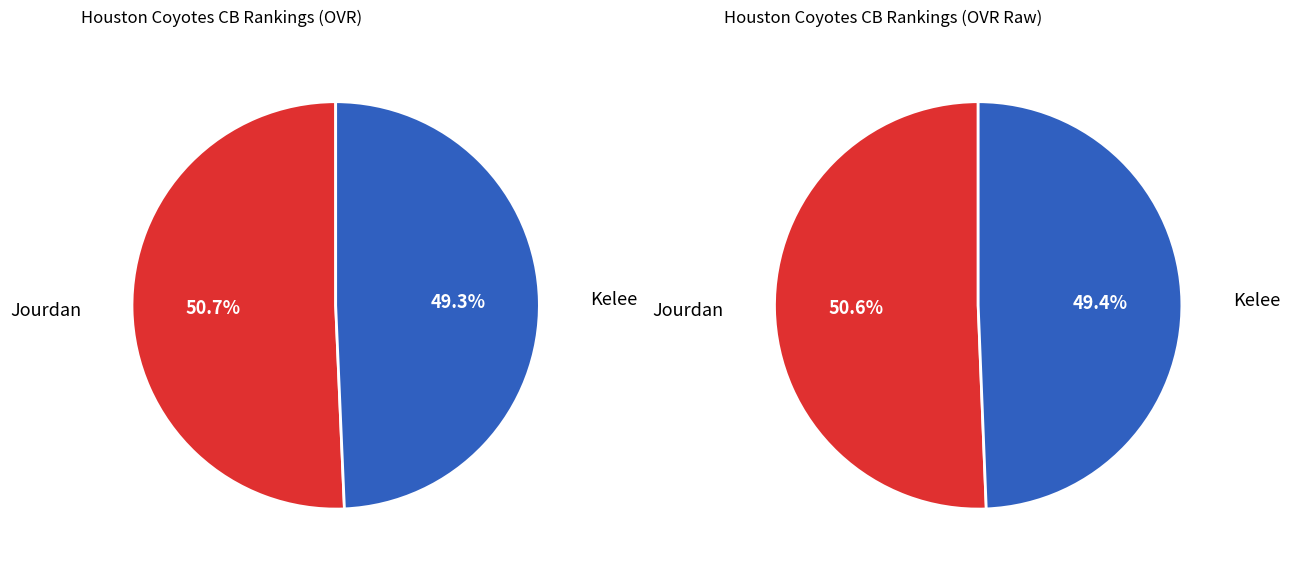

What is the largest slice in the pie chart?

Jourdan